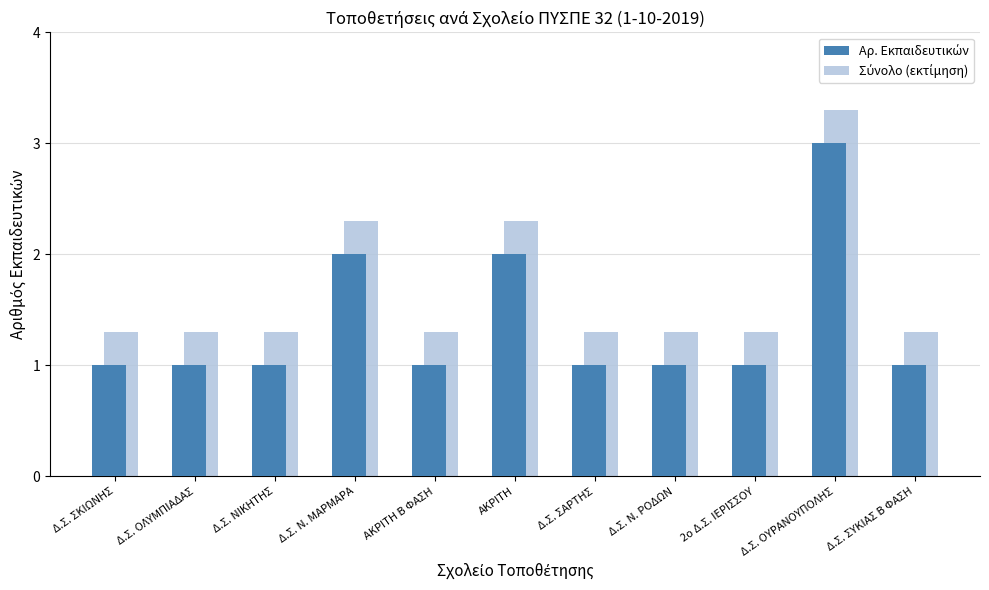

How many bars are there in total?

22